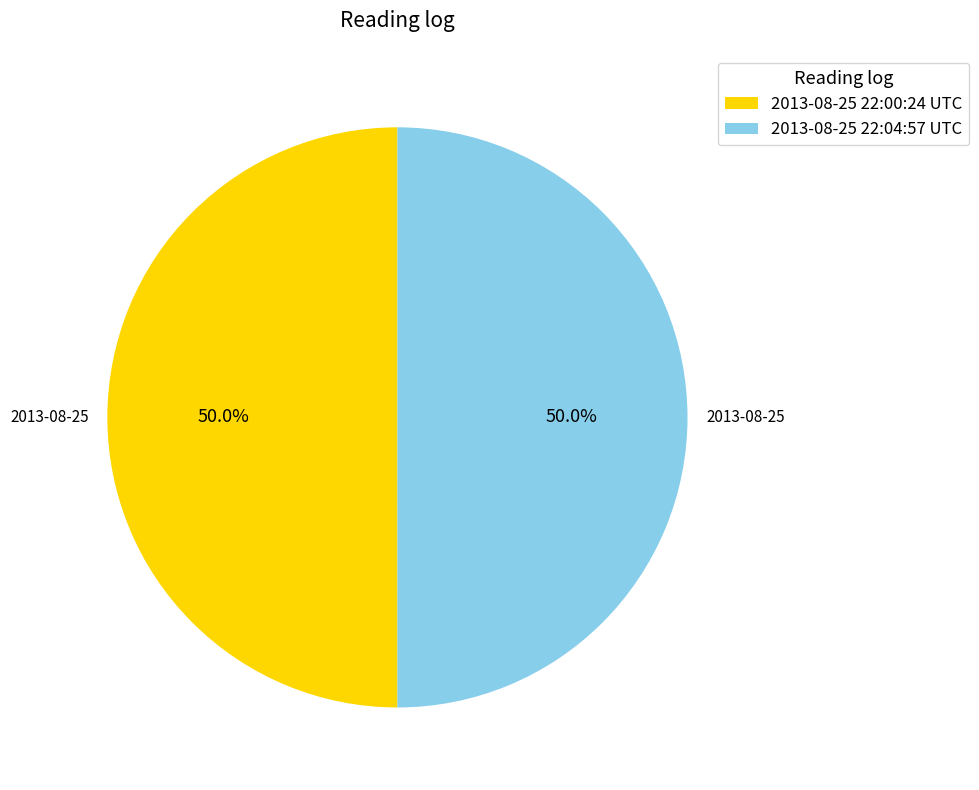

Approximately how many times larger is the value at 2013-08-25 22:00:24 UTC compared to 2013-08-25 22:04:57 UTC?

1.0